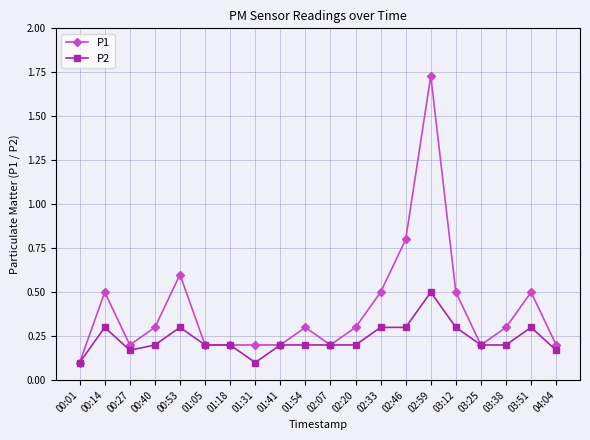

True or false: P2 has more than 1 points higher than both neighbors.

True